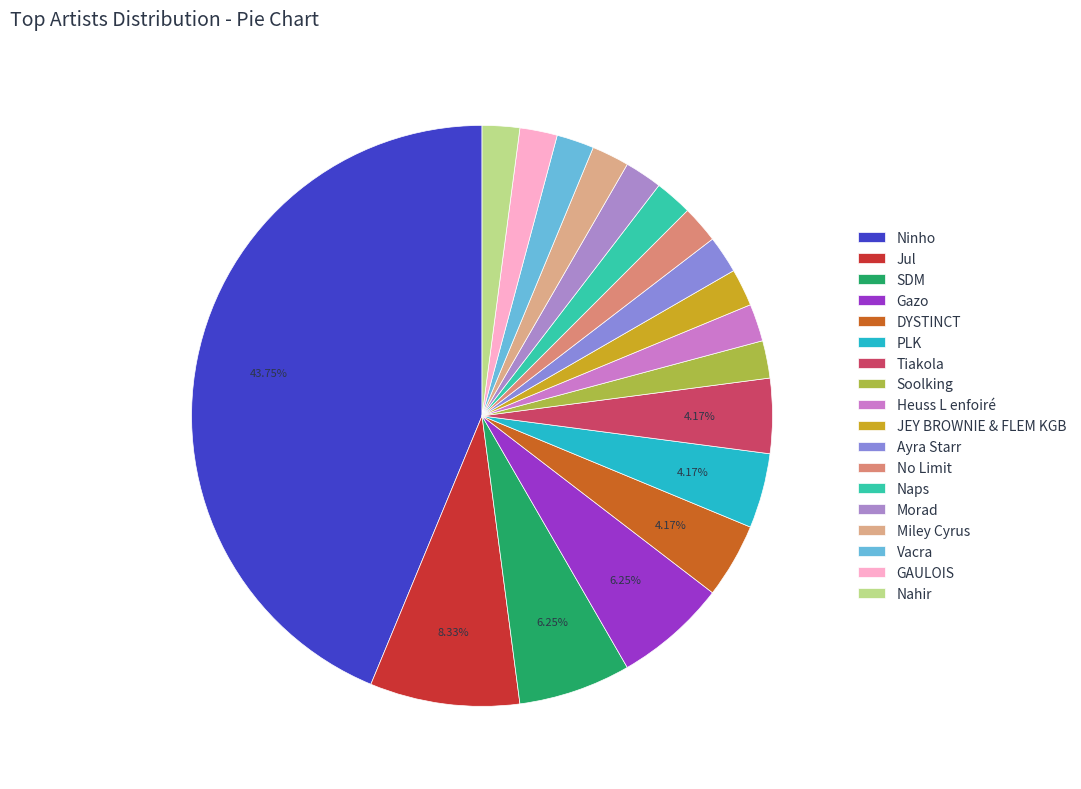

How many segments does this pie chart have?

18